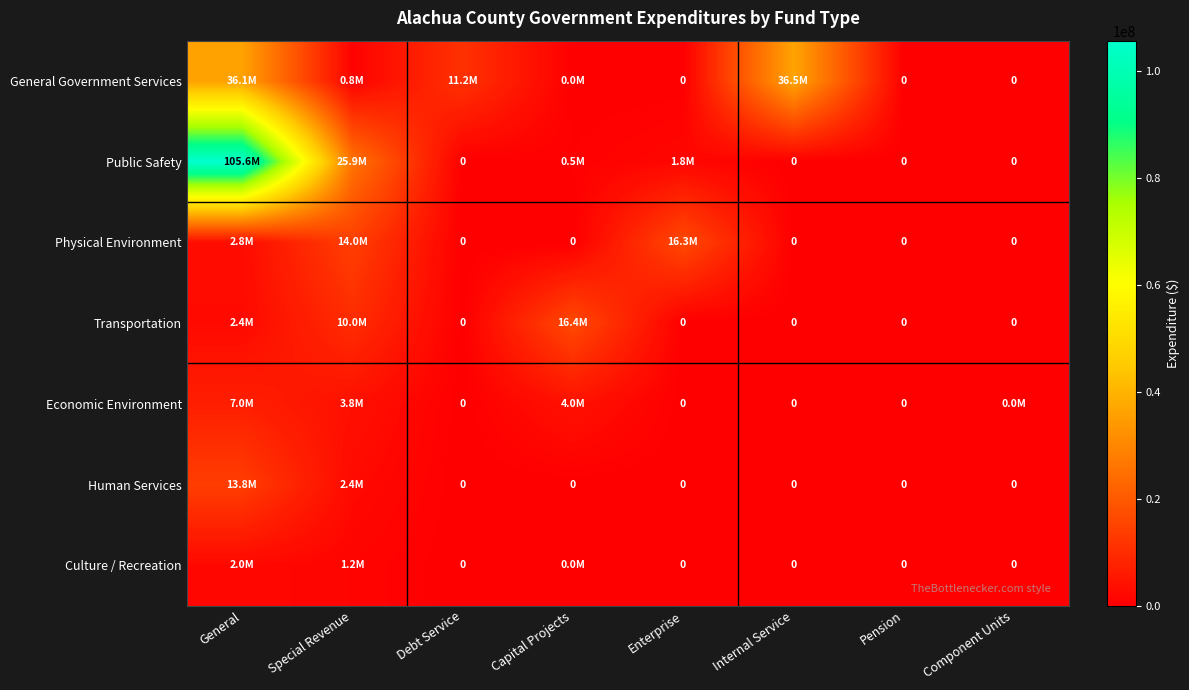

List the series in order of their peak value, lowest first.

Culture / Recreation, Economic Environment, Human Services, Physical Environment, Transportation, General Government Services, Public Safety